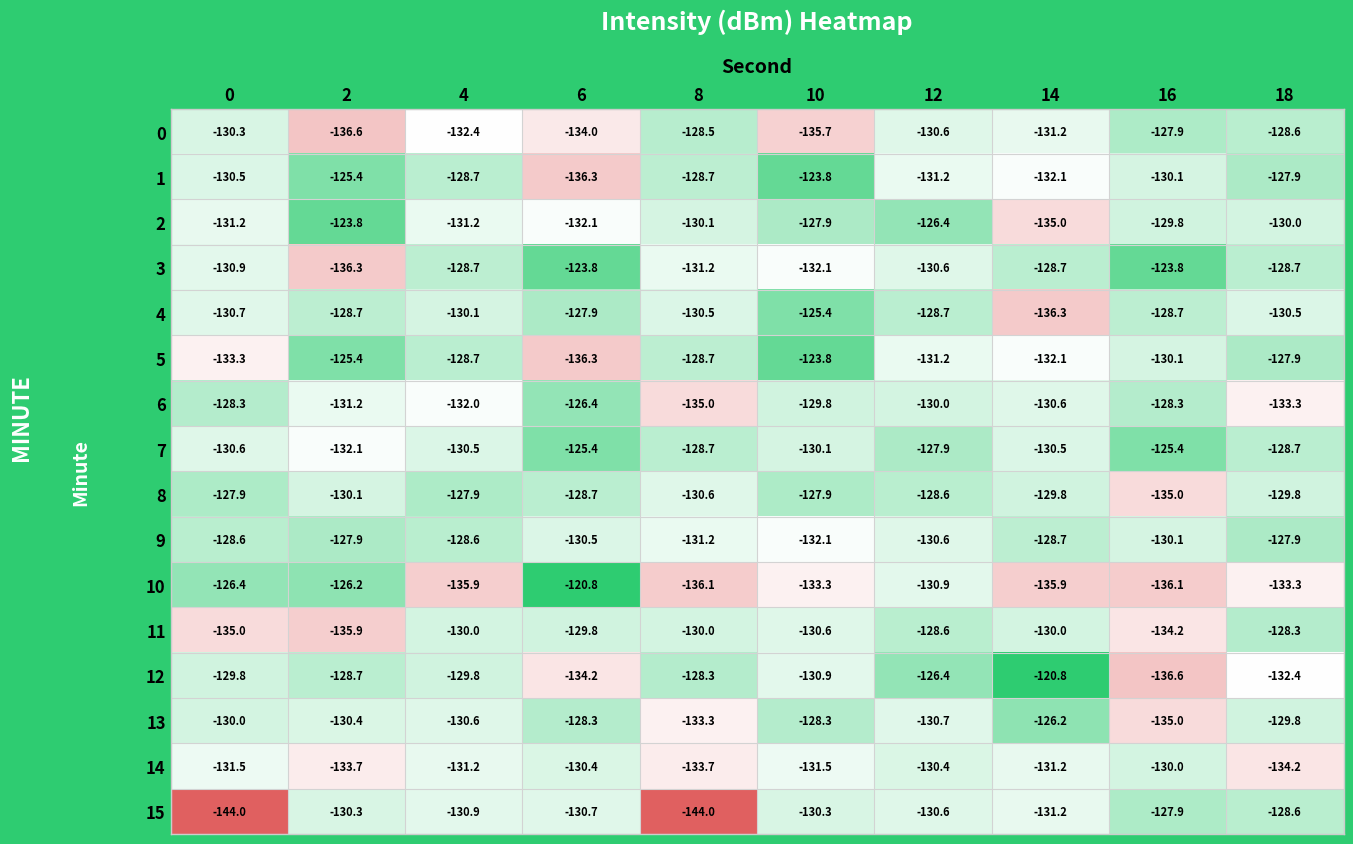

Which series changed the most between 0 and 2?

15